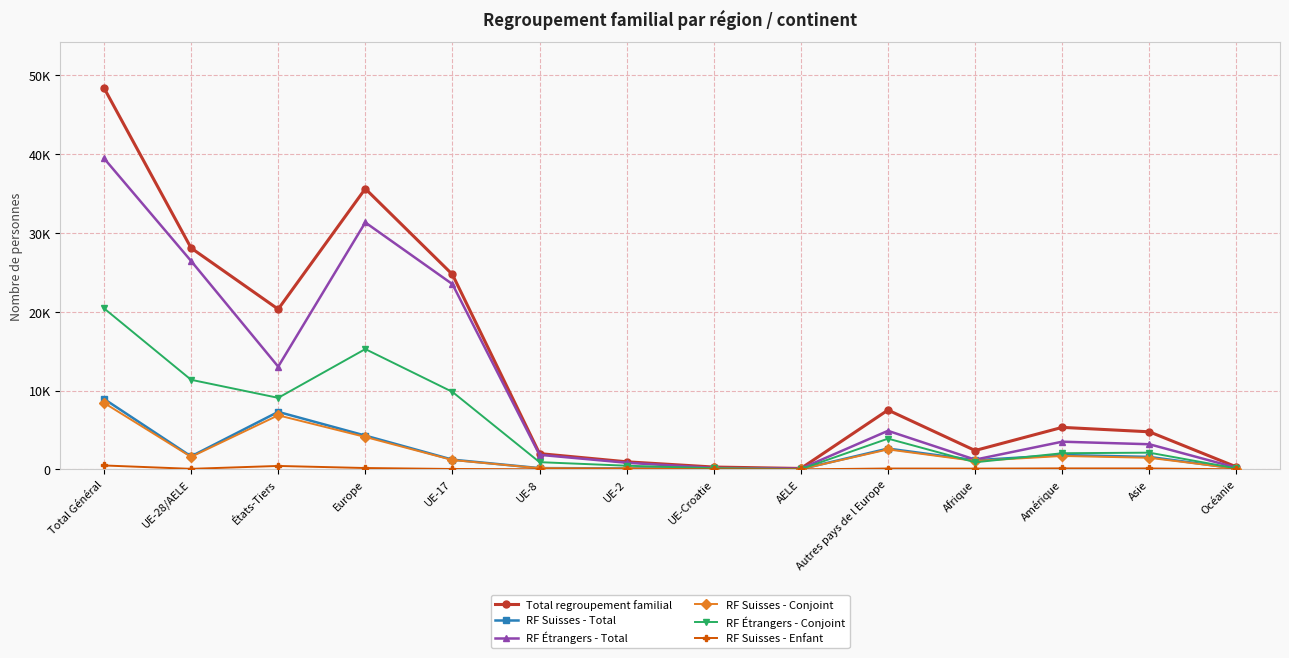

What is the difference between the second highest and second lowest values in the RF Suisses - Conjoint series?

6762